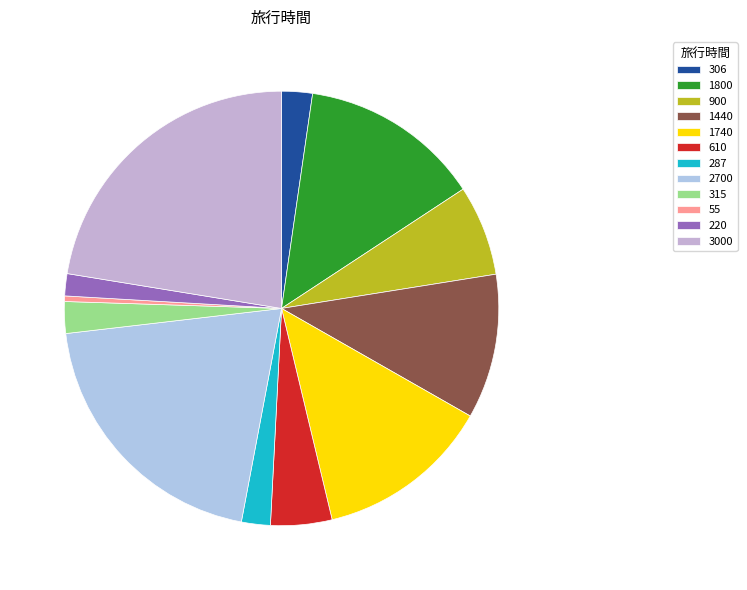

Rank the categories by value from highest to lowest.

3000, 2700, 1800, 1740, 1440, 900, 610, 315, 306, 287, 220, 55